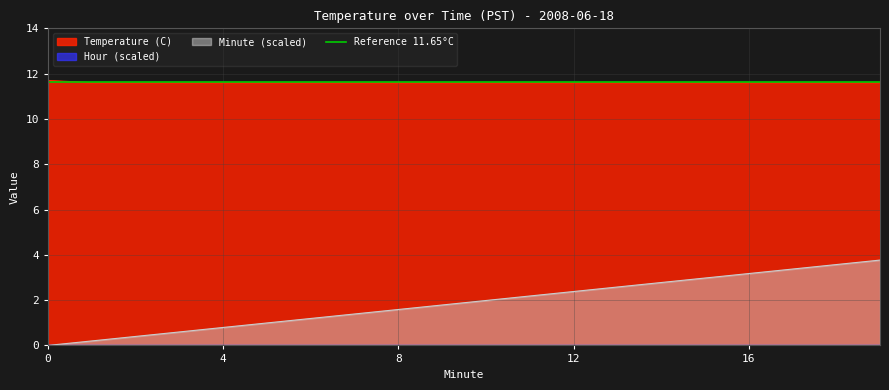

What is the total value across all series at 3?

12.2